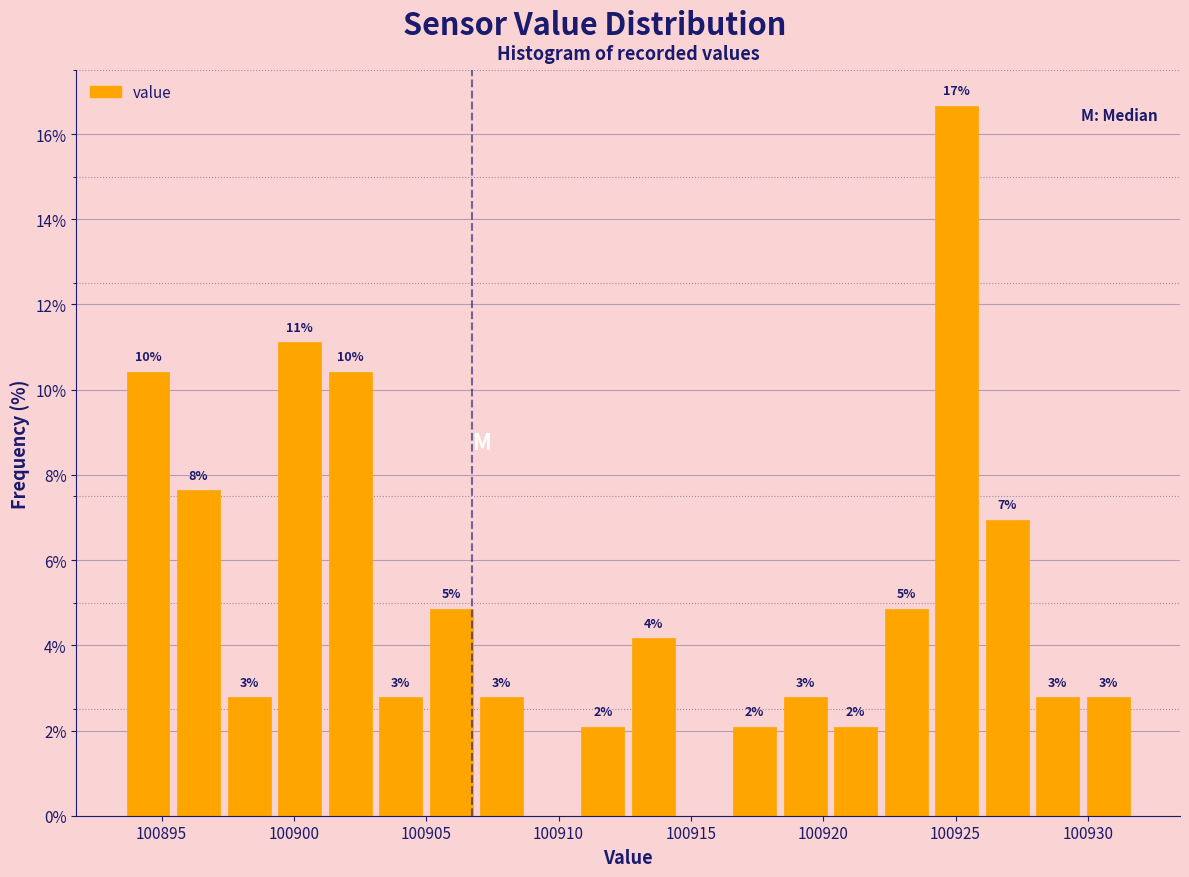

Read against the x-axis, roughly where is the centre of the tallest bar?

100925.0